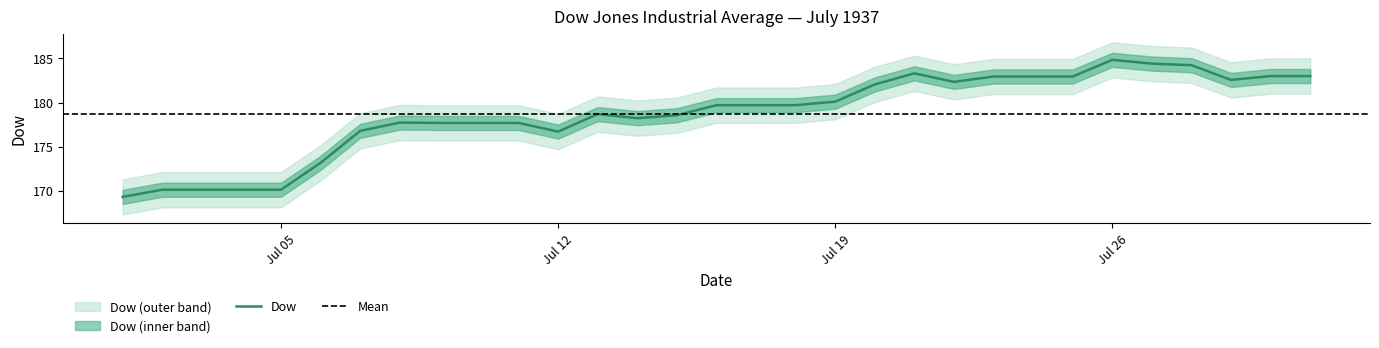

Where is the data nearest to the value 177?

1937-07-07